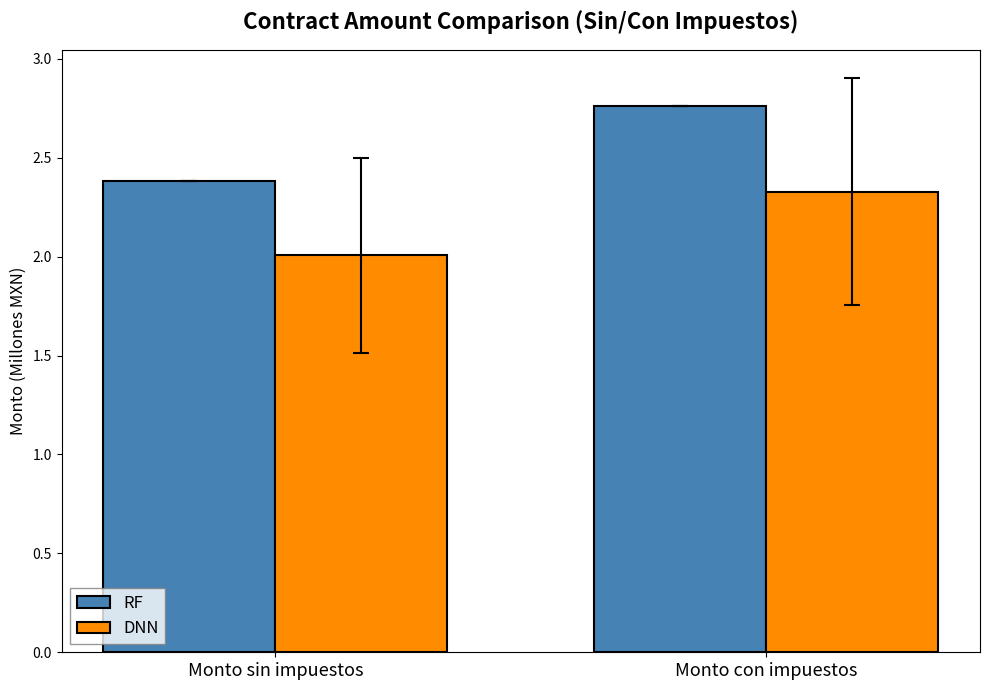

What value does the DNN series have at Monto con impuestos?

2.3